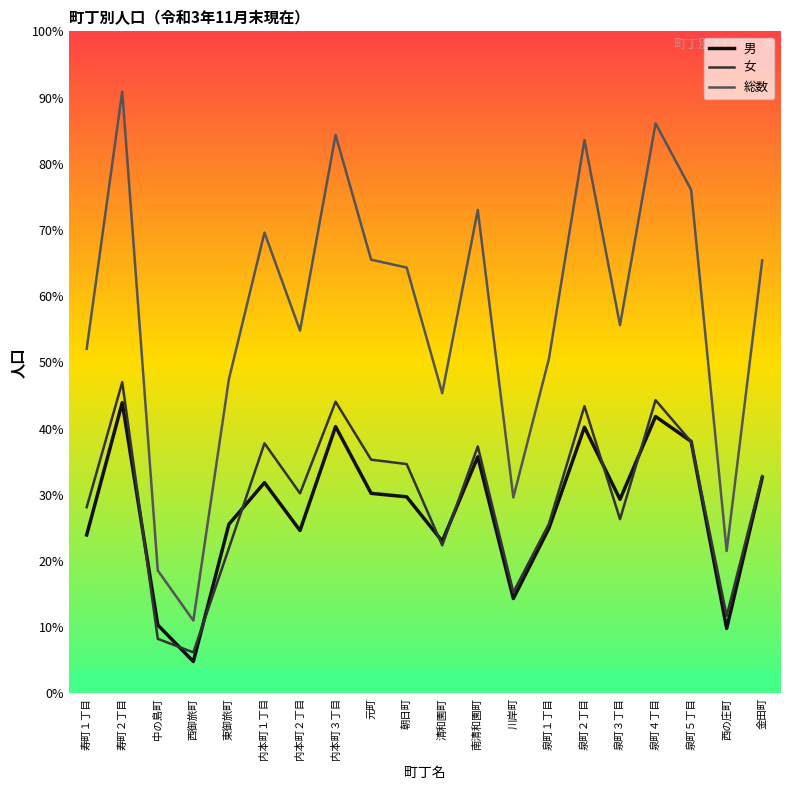

What are all the series names shown in the legend?

男, 女, 総数